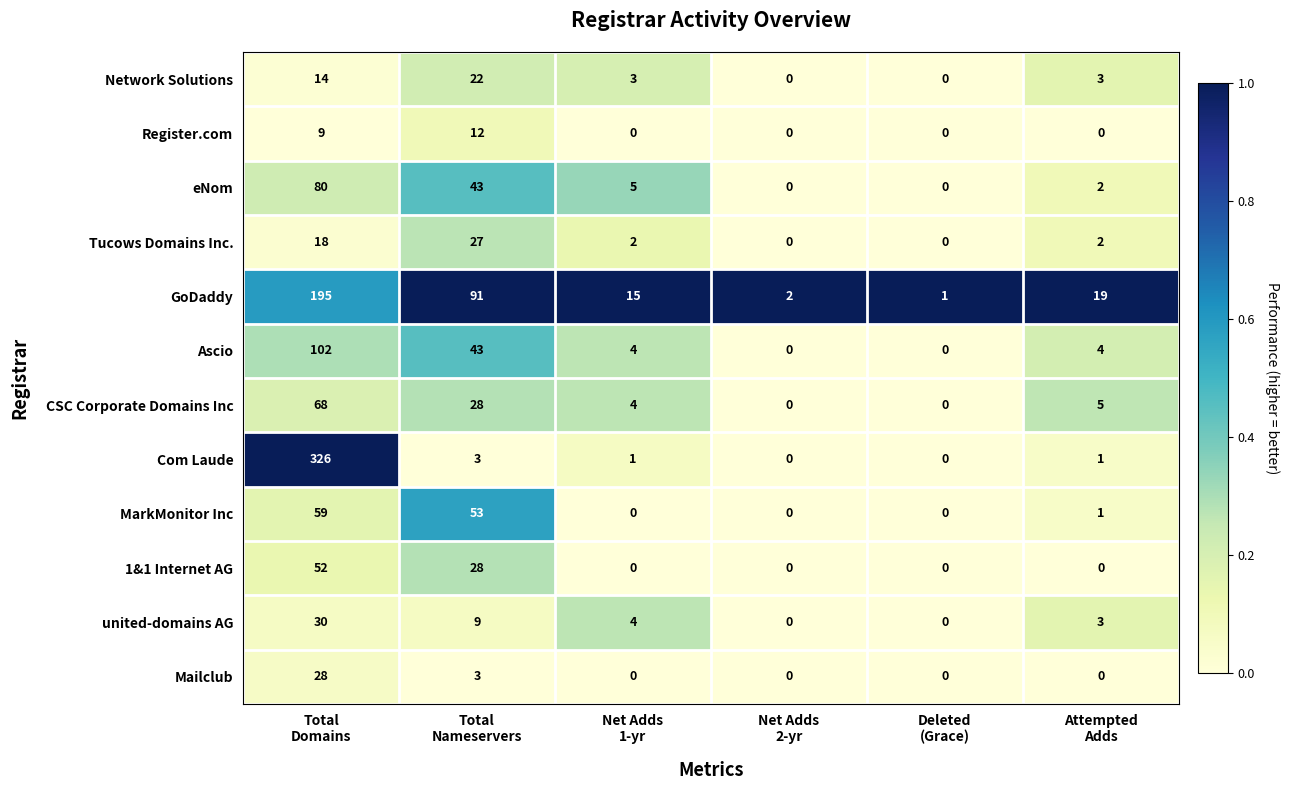

Which series has the largest range (max minus min)?

Com Laude